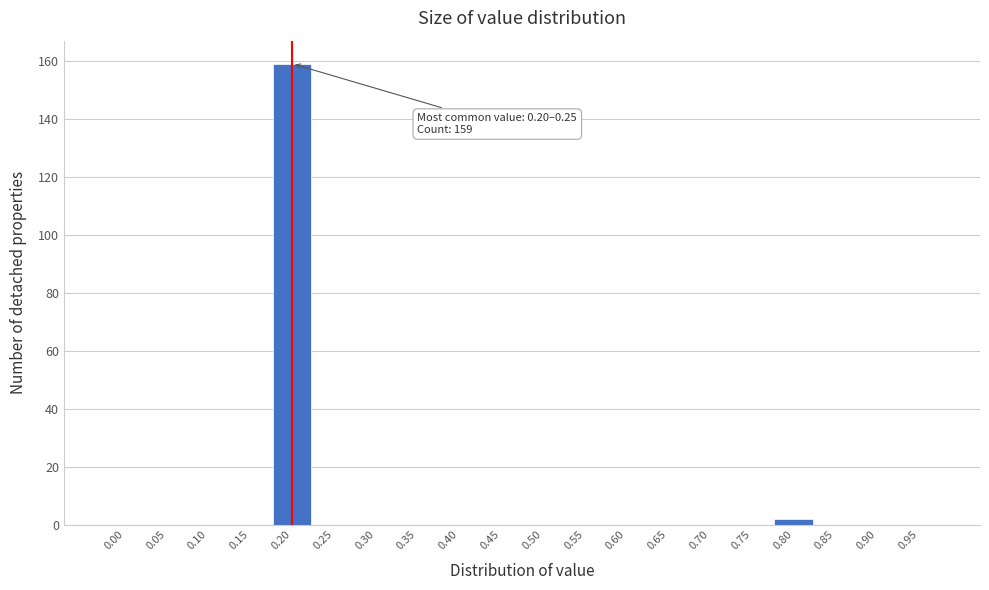

Reading left to right, extract all data points from this chart.

0.00=0	0.05=0	0.10=0	0.15=0	0.20=159	0.25=0	0.30=0	0.35=0	0.40=0	0.45=0	0.50=0	0.55=0	0.60=0	0.65=0	0.70=0	0.75=0	0.80=2	0.85=0	0.90=0	0.95=0